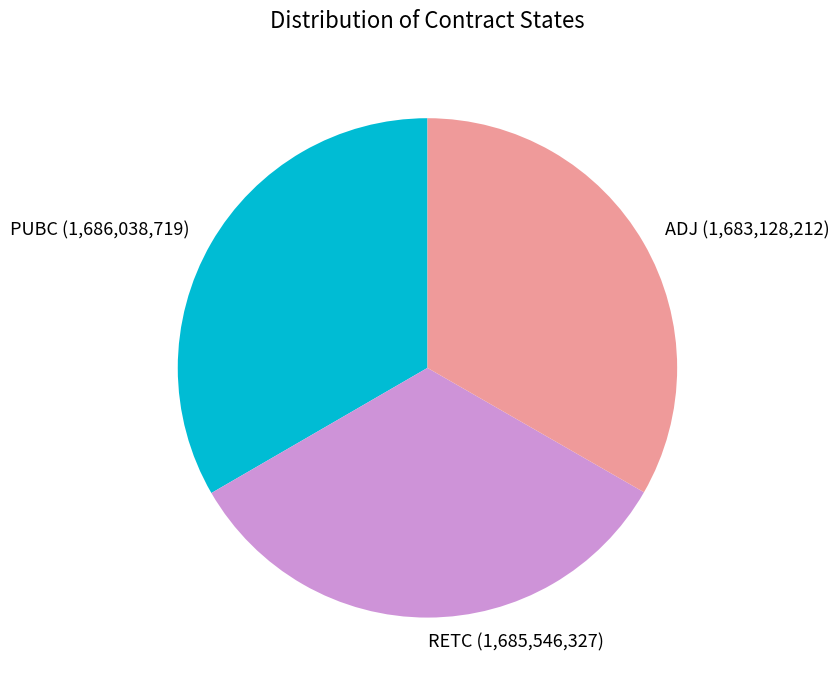

What is the ratio of the value at PUBC (1,686,038,719) to the value at RETC (1,685,546,327)?

1.0